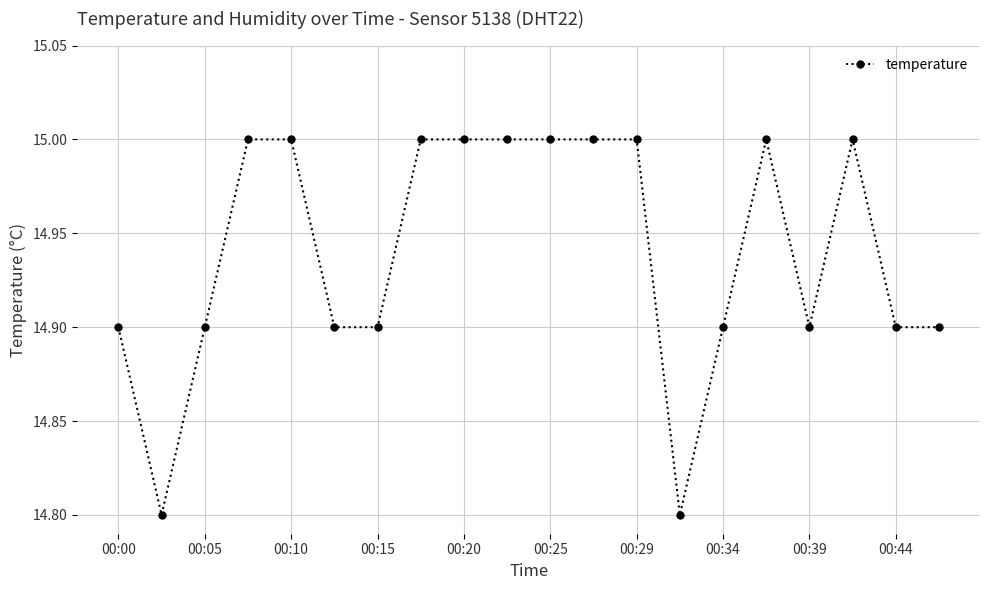

What is the smallest value displayed?

14.8